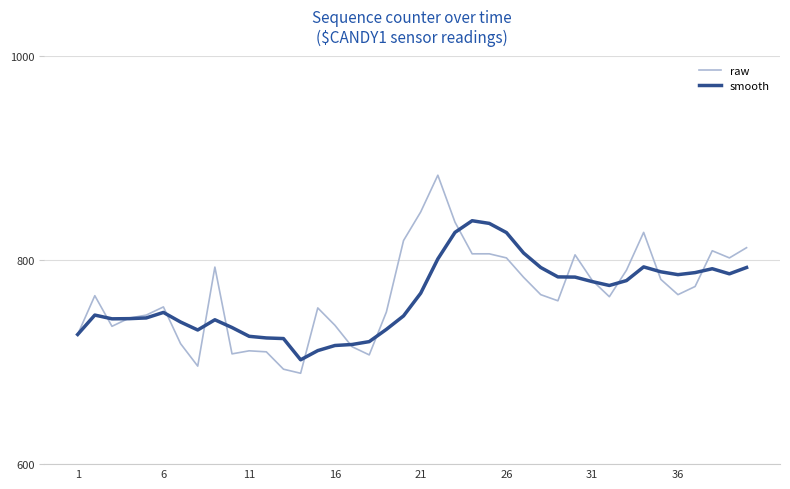

What is the greatest value displayed?

883.0